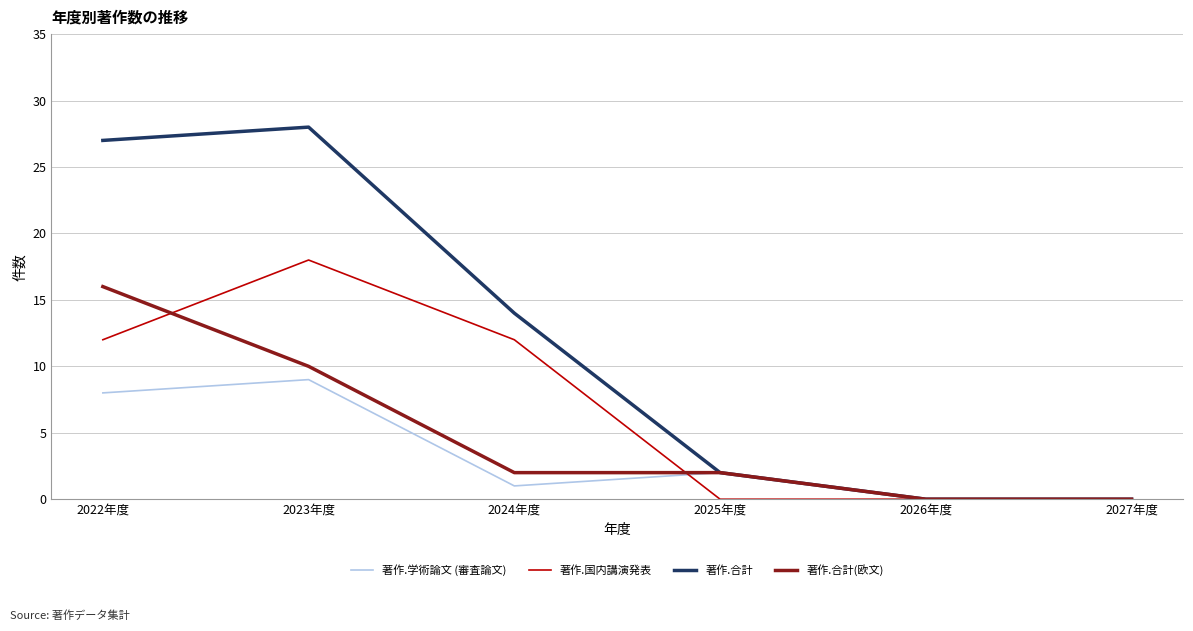

Is it true that 著作.国内講演発表 equals 4 at 2023年度?

False